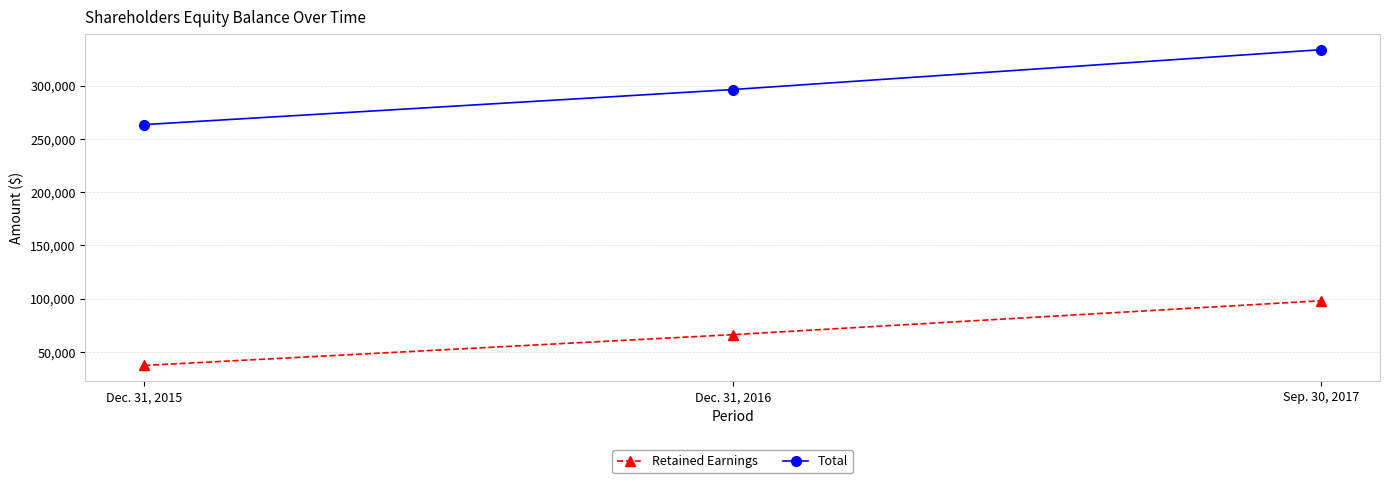

Which series has the widest spread of values?

Total